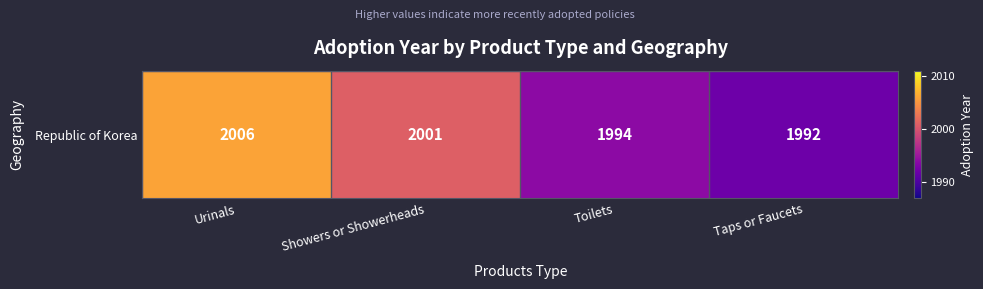

Count the number of categories in the chart.

4